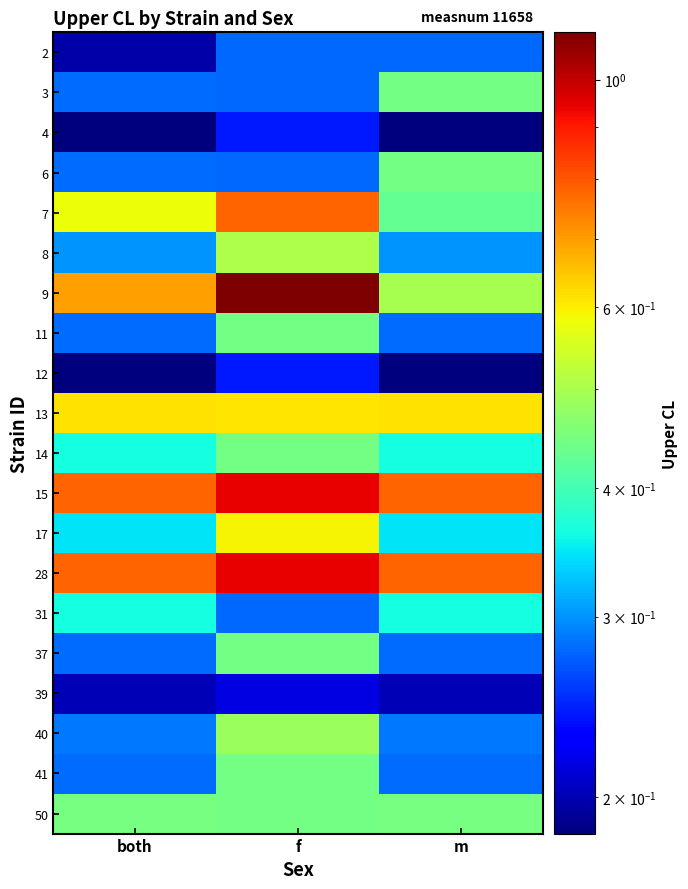

At how many categories does at least one series exceed 0?

3